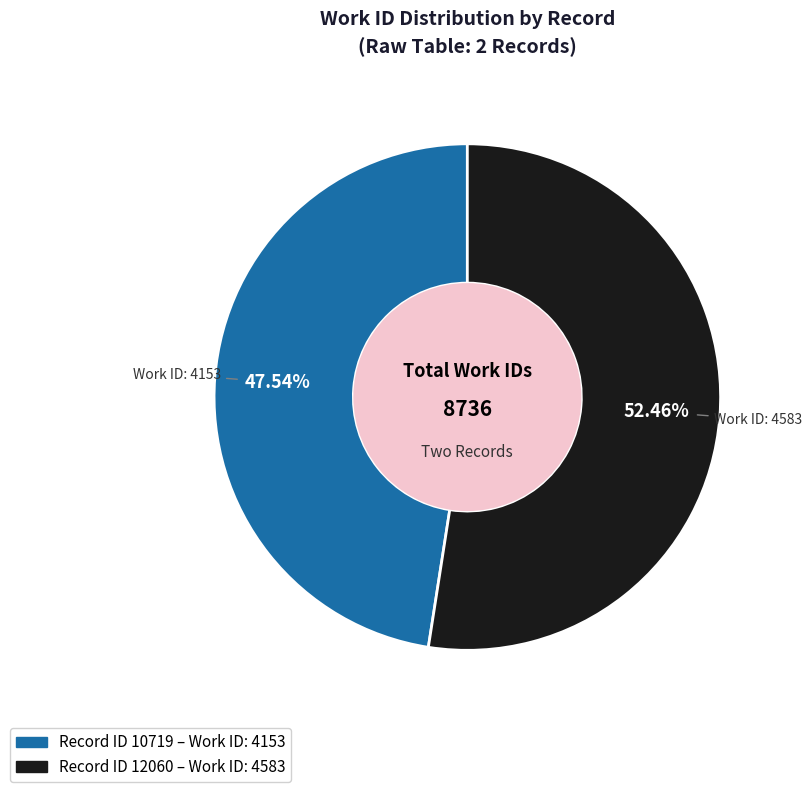

Is there any slice that represents more than half of the pie?

Yes